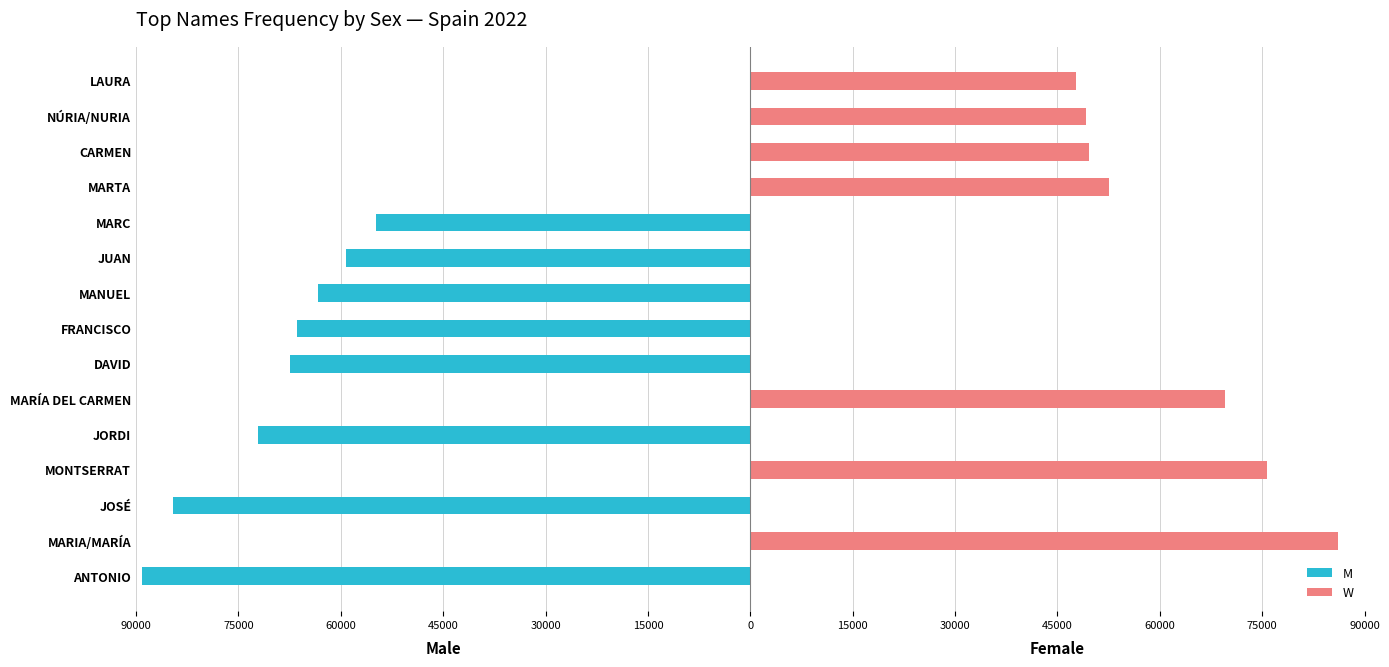

Reading left to right, list all the values displayed in this chart.

M: -89204	0	-84525	0	-72121	0	-67440	-66439	-63331	-59206	-54905	0	0	0	0
W: 0	86083	0	75720	0	69502	0	0	0	0	0	52551	49629	49199	47750